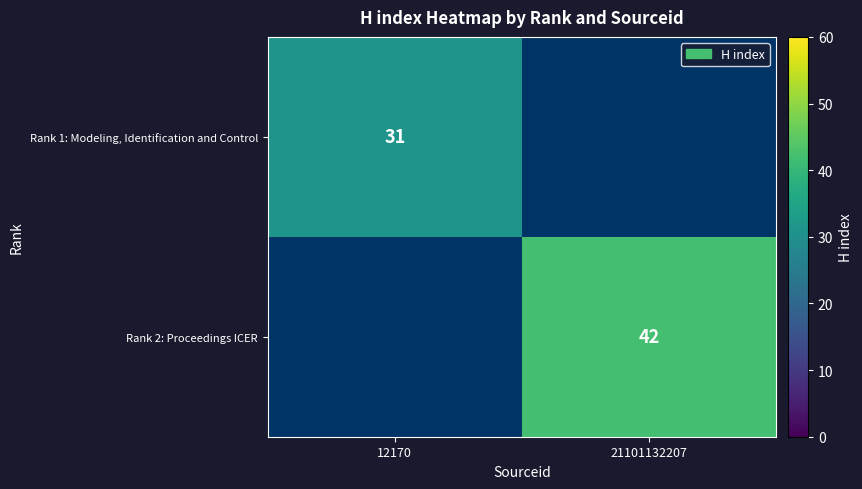

True or false: Rank 1: Modeling, Identification and Control has a value of 47 at 12170.

False